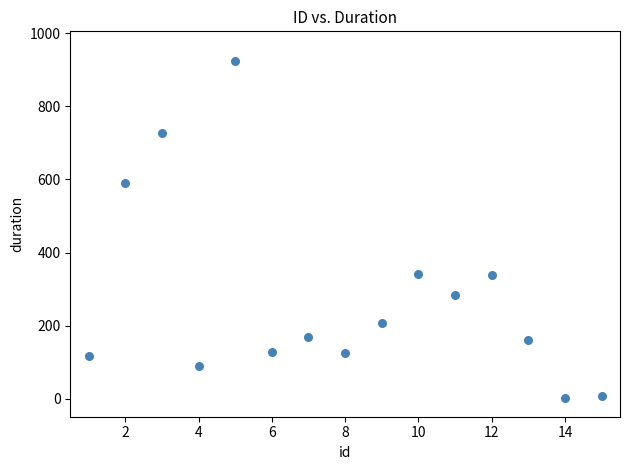

What is the range of X values (max minus min)?

14